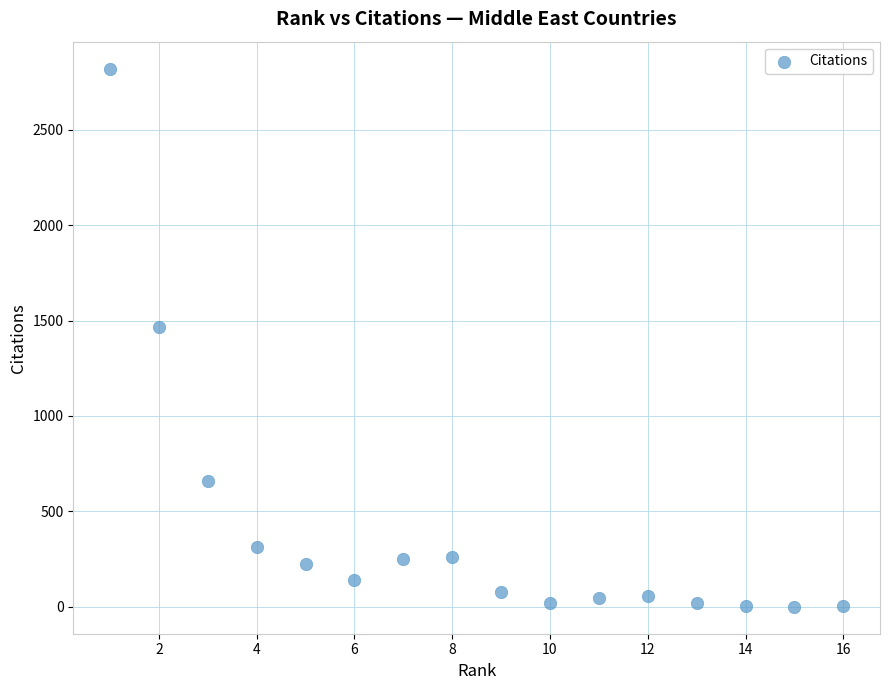

What Y value in the scatter plot is closest to 1410?

1465